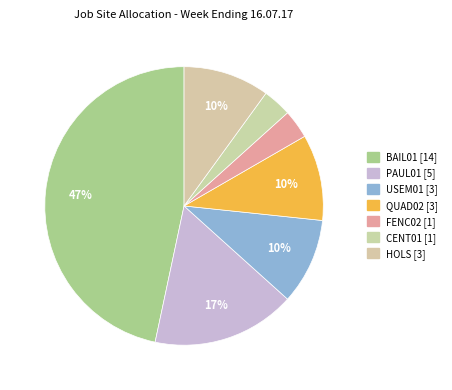

How many slices are in this pie chart?

7